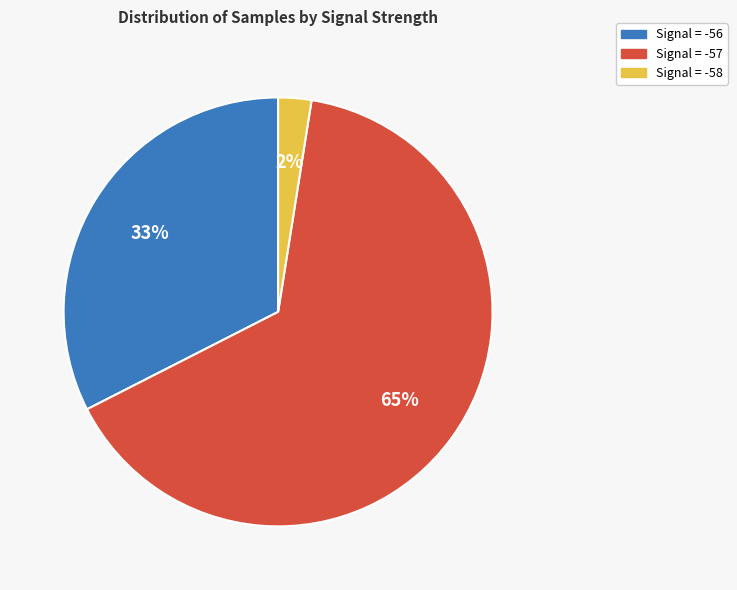

To the nearest percent, what percentage of the pie is Signal = -58?

2%